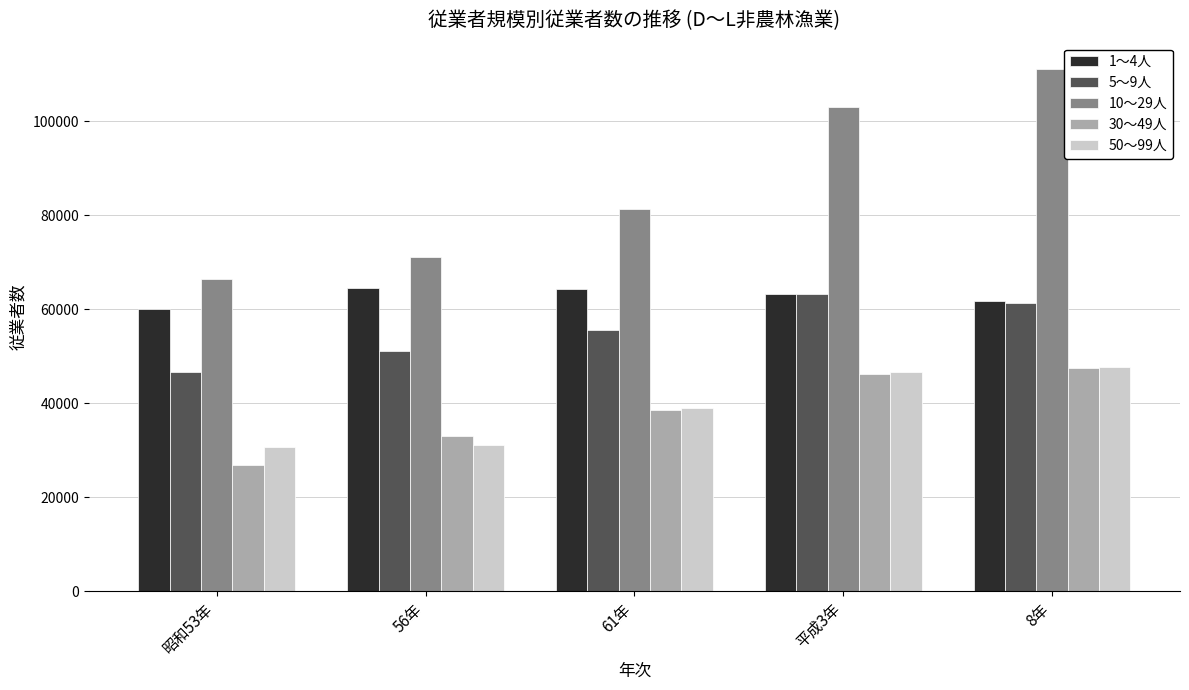

The value of 30～49人 at 61年 is 22416. True or false?

False